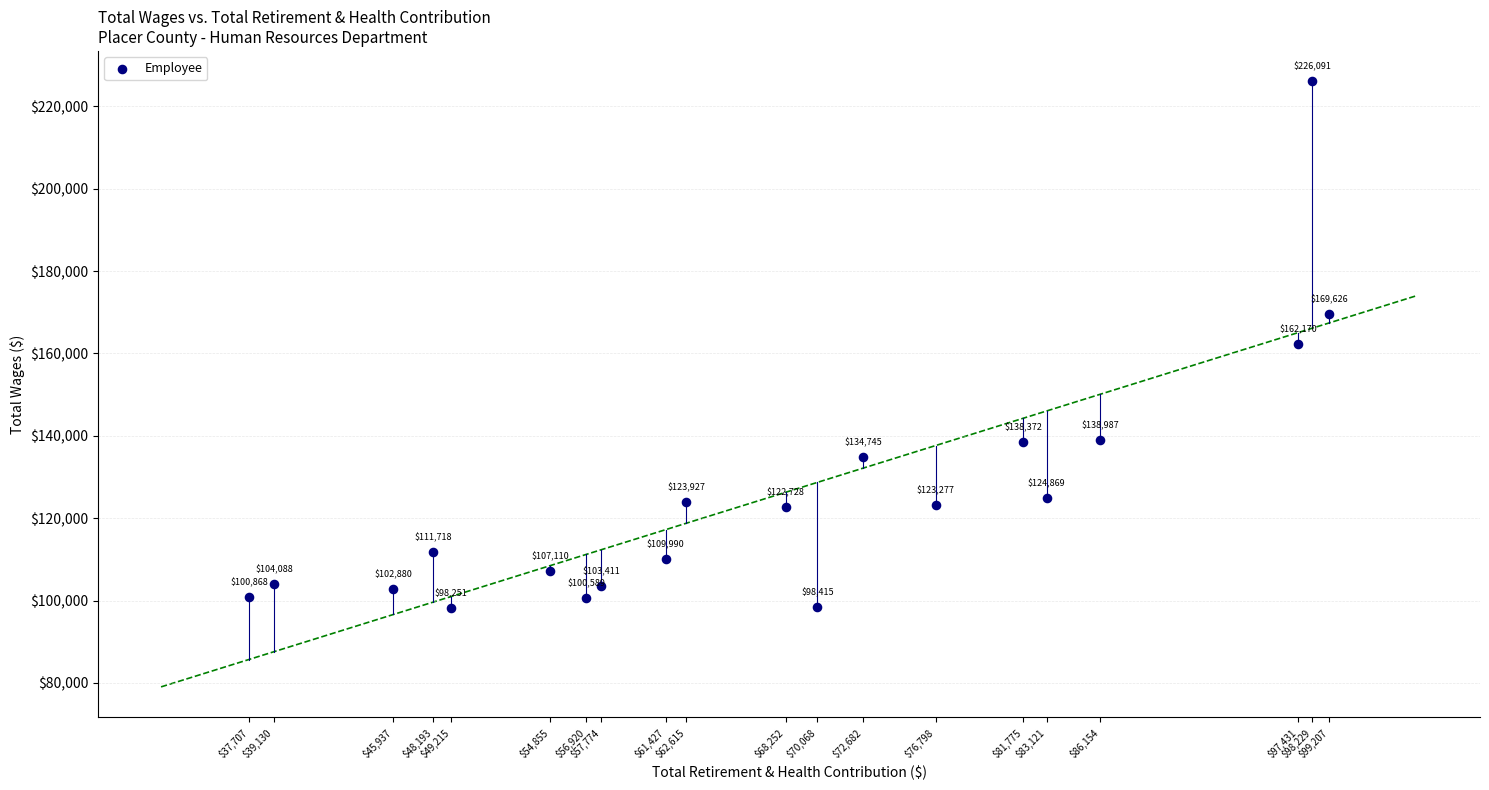

What Y value in the scatter plot is closest to 162171?

162170